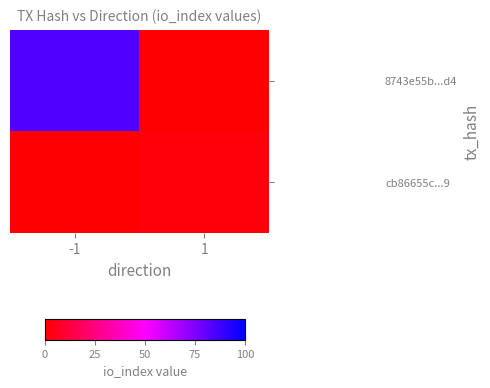

Between -1 and 1, which series saw the biggest shift?

8743e55b...d4